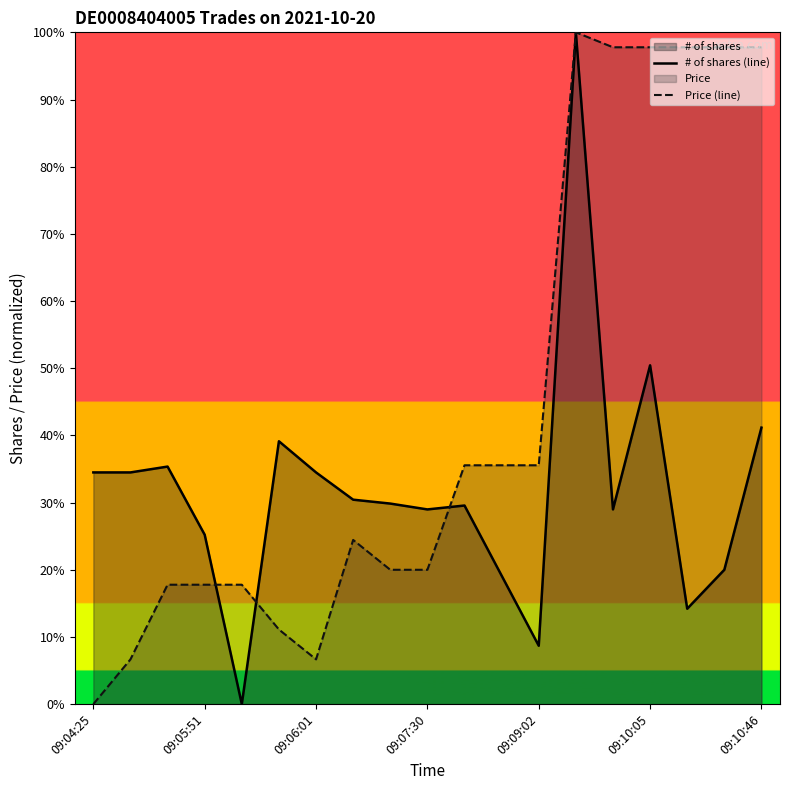

The # of shares (line) series shows 17.3 at 09:06:01. True or false?

False